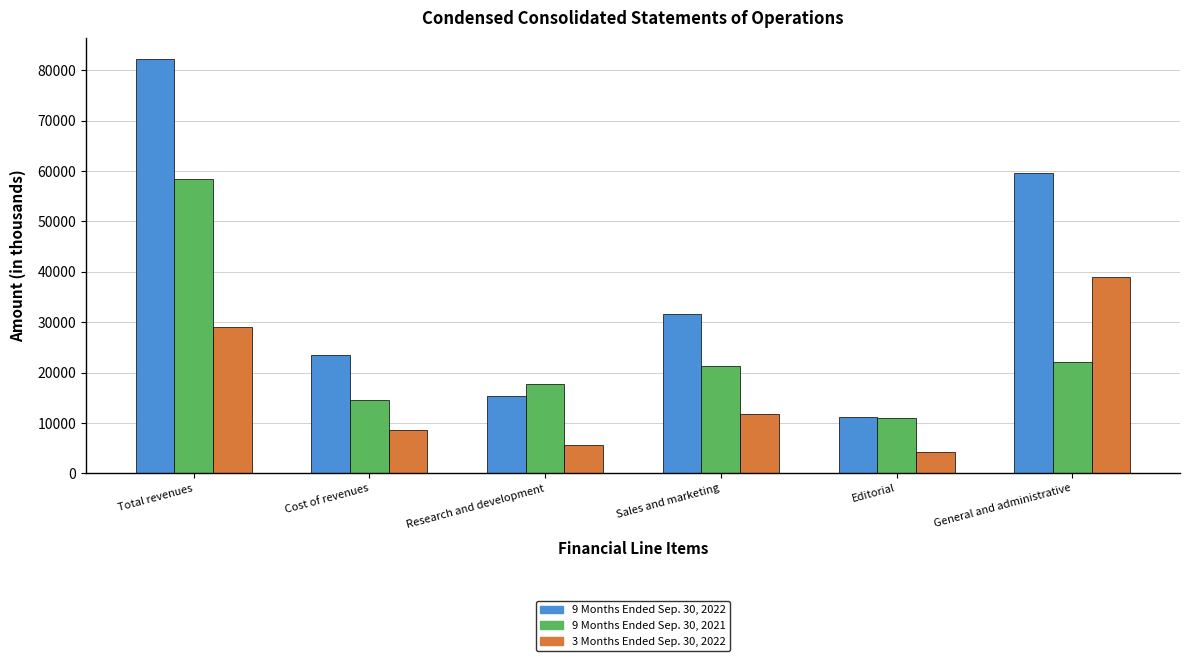

Is it true that 9 Months Ended Sep. 30, 2022 equals 59535 at General and administrative?

True